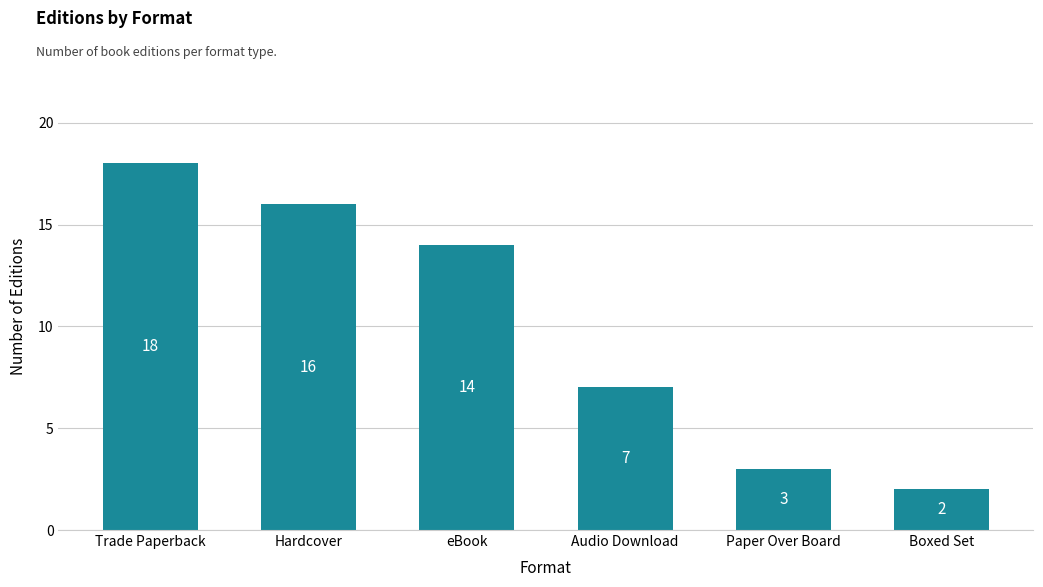

Rank the categories by value from highest to lowest.

Trade Paperback, Hardcover, eBook, Audio Download, Paper Over Board, Boxed Set